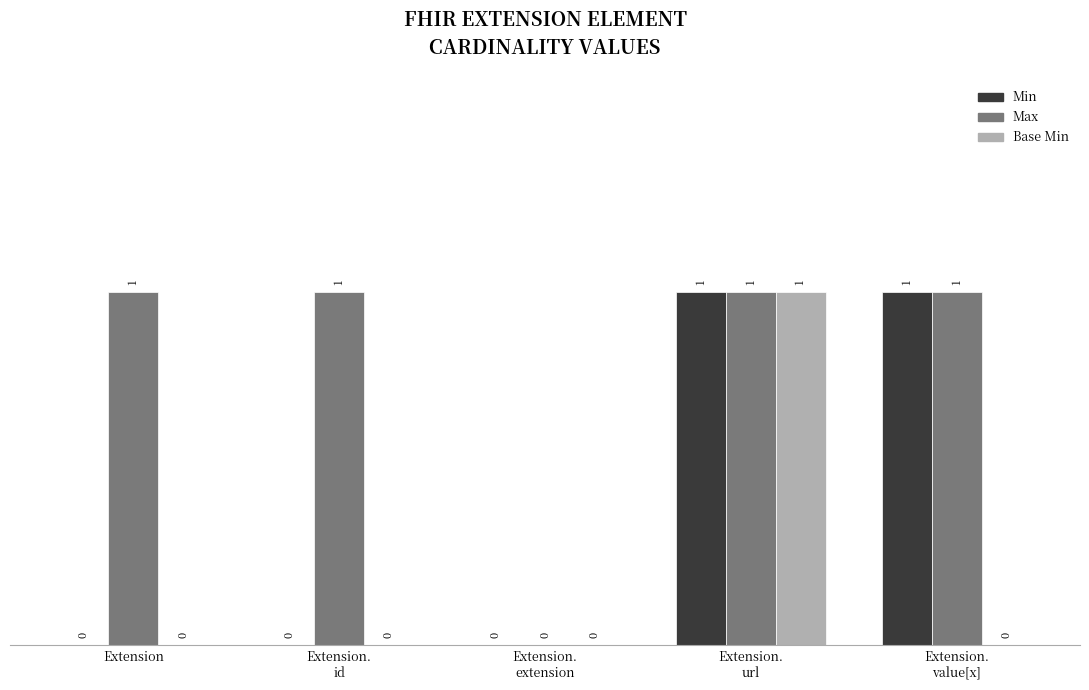

What is the sum of the Max values at Extension.
url and Extension.
extension?

1